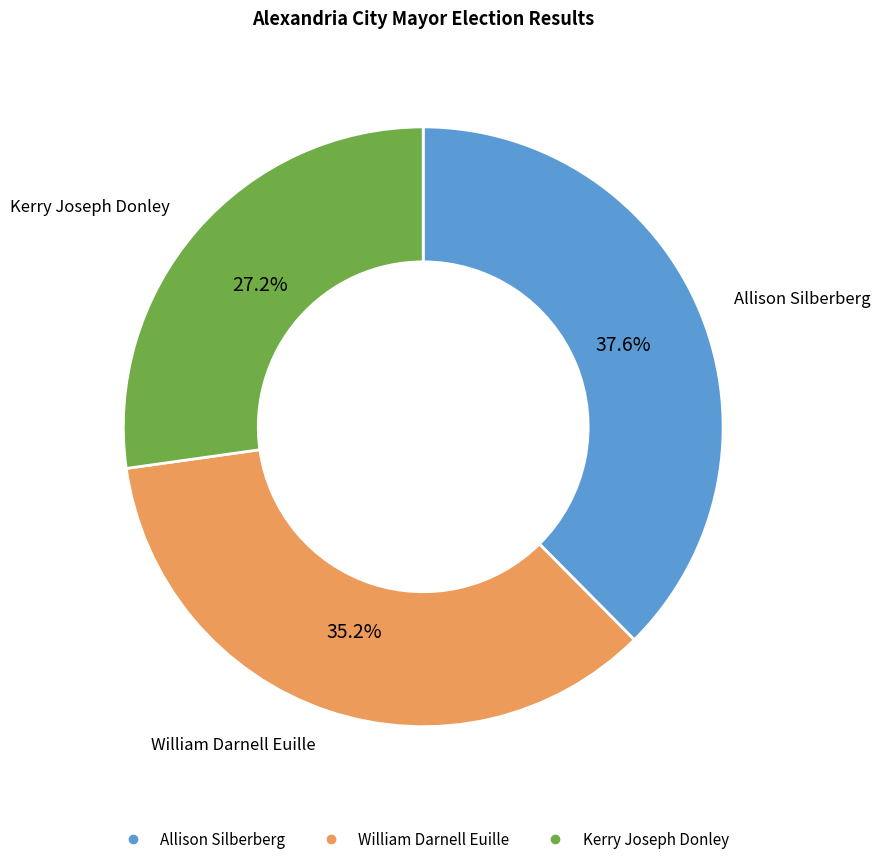

To the nearest percent, what is the difference between the largest and smallest slice percentages?

10%